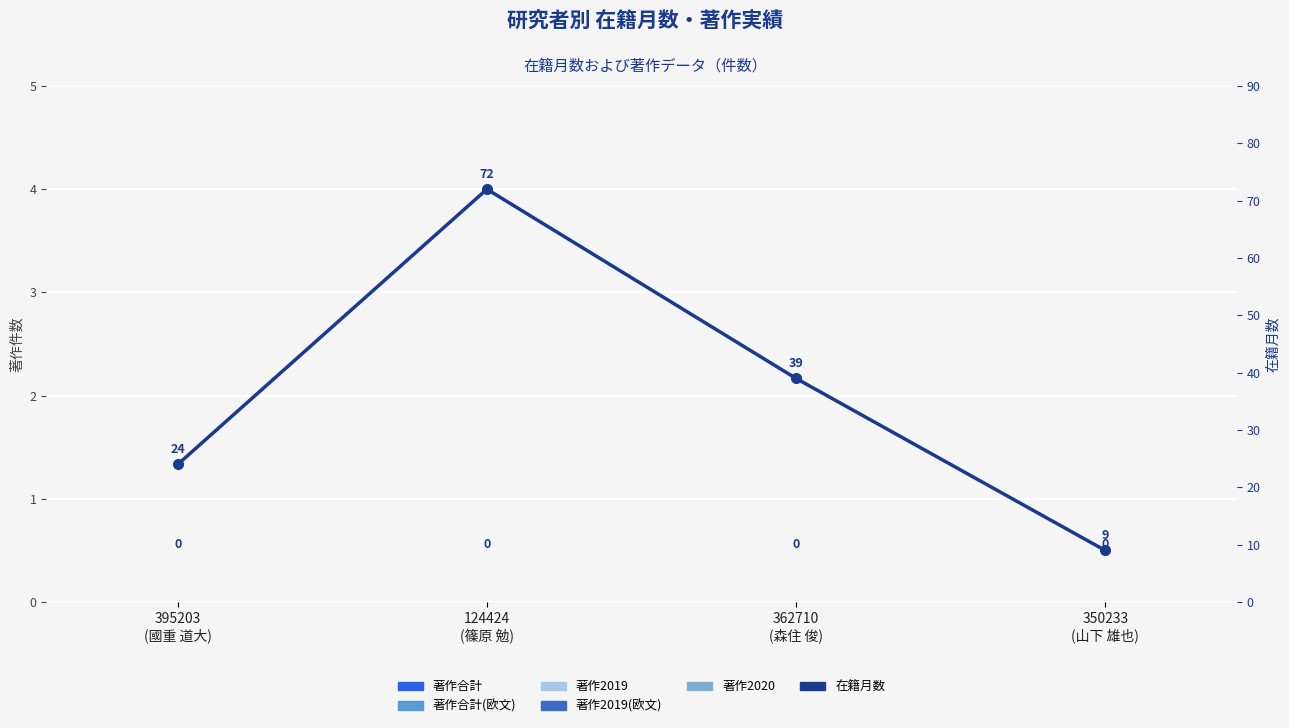

At which label is 著作合計(欧文) closest to 0?

395203
(國重 道大)